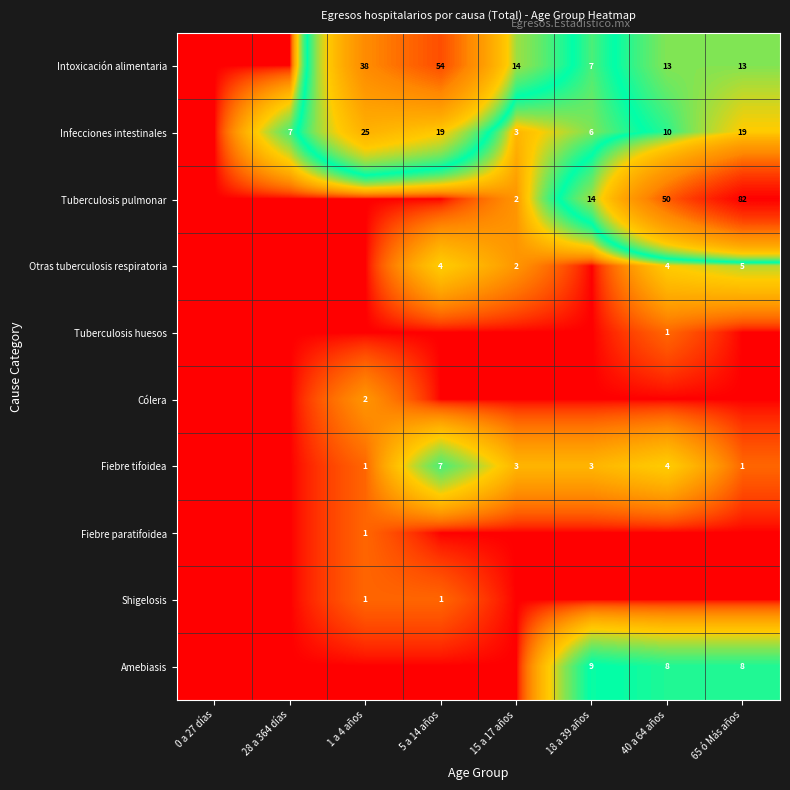

How many distinct data groups are displayed?

10